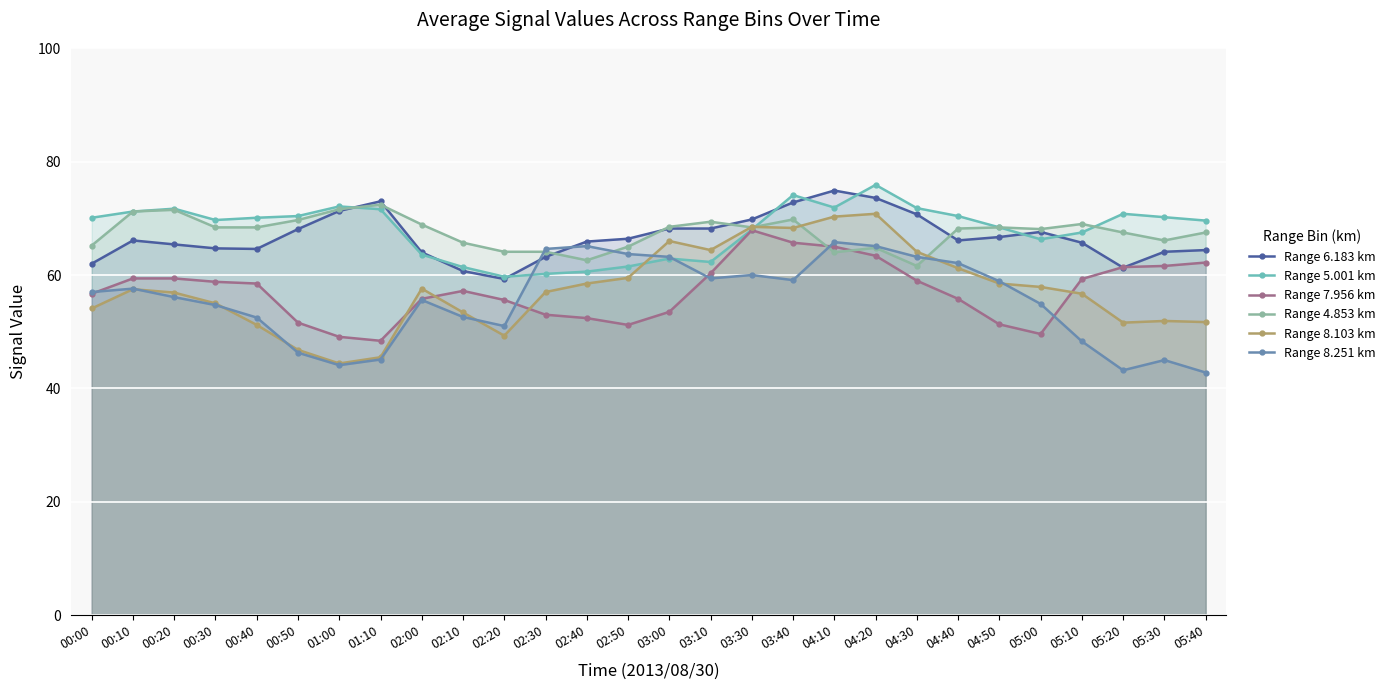

At which label is Range 7.956 km closest to 58?

00:40